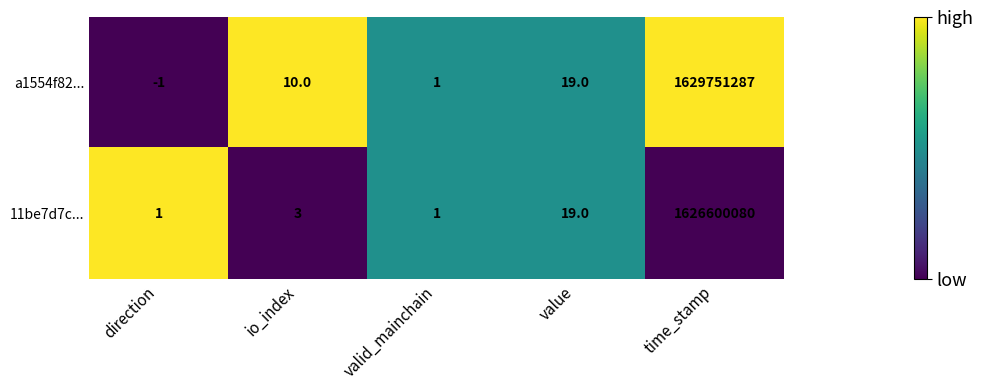

List the series in order of their peak value, lowest first.

11be7d7c..., a1554f82...